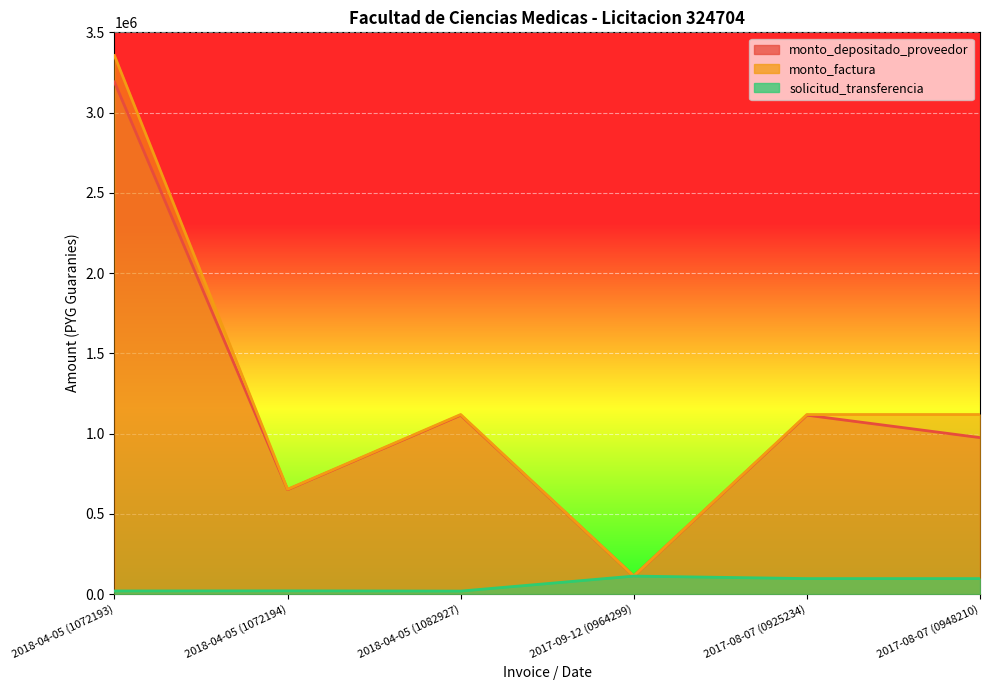

Is the value of monto_factura at 2017-08-07 (0925234) greater than the value of solicitud_transferencia at 2018-04-05 (1082927)?

Yes